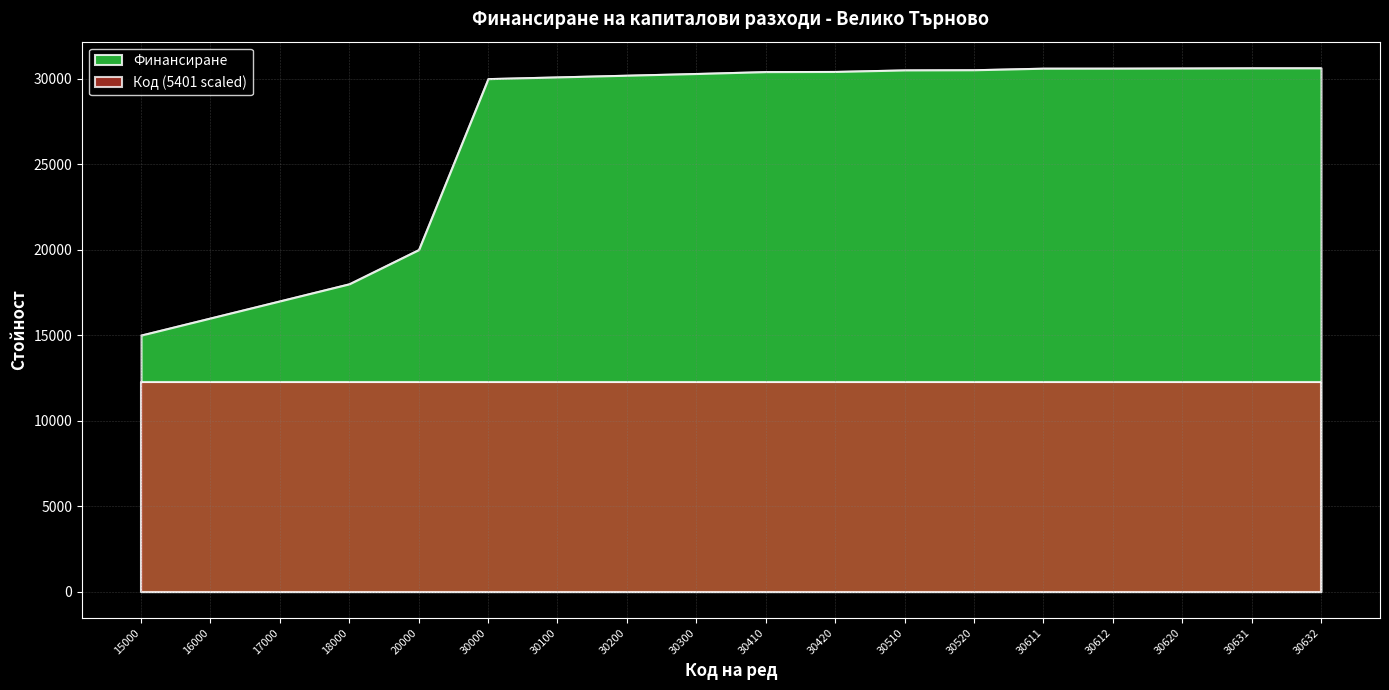

Rank the categories by value from highest to lowest.

30632, 30631, 30620, 30612, 30611, 30520, 30510, 30420, 30410, 30300, 30200, 30100, 30000, 20000, 18000, 17000, 16000, 15000